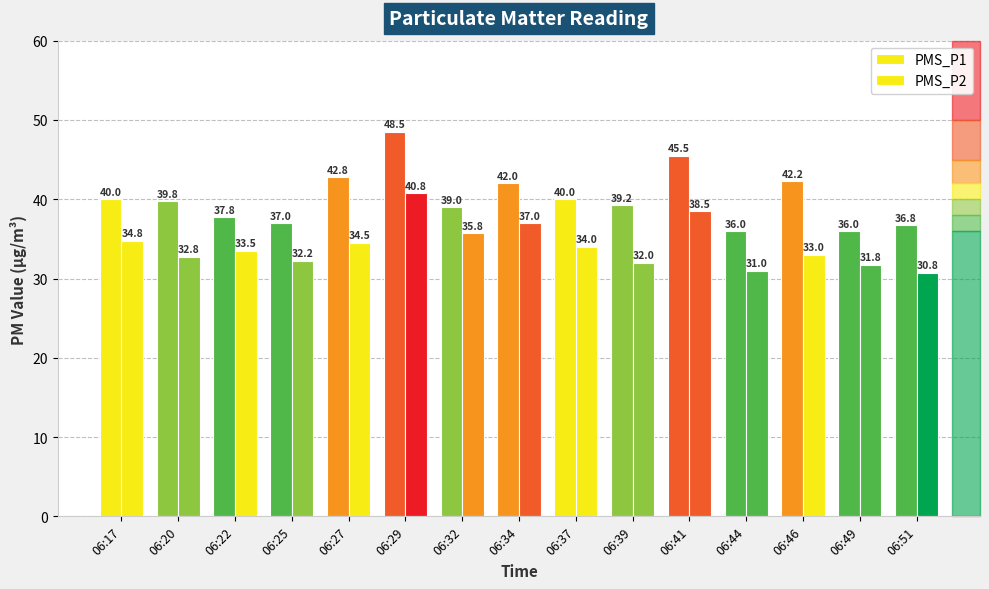

Are the bars horizontal?

No